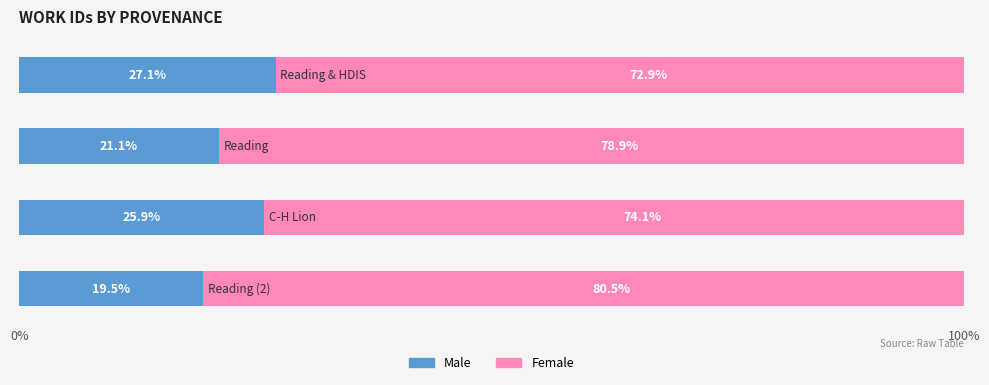

What is the average value of the Male series?

23.4